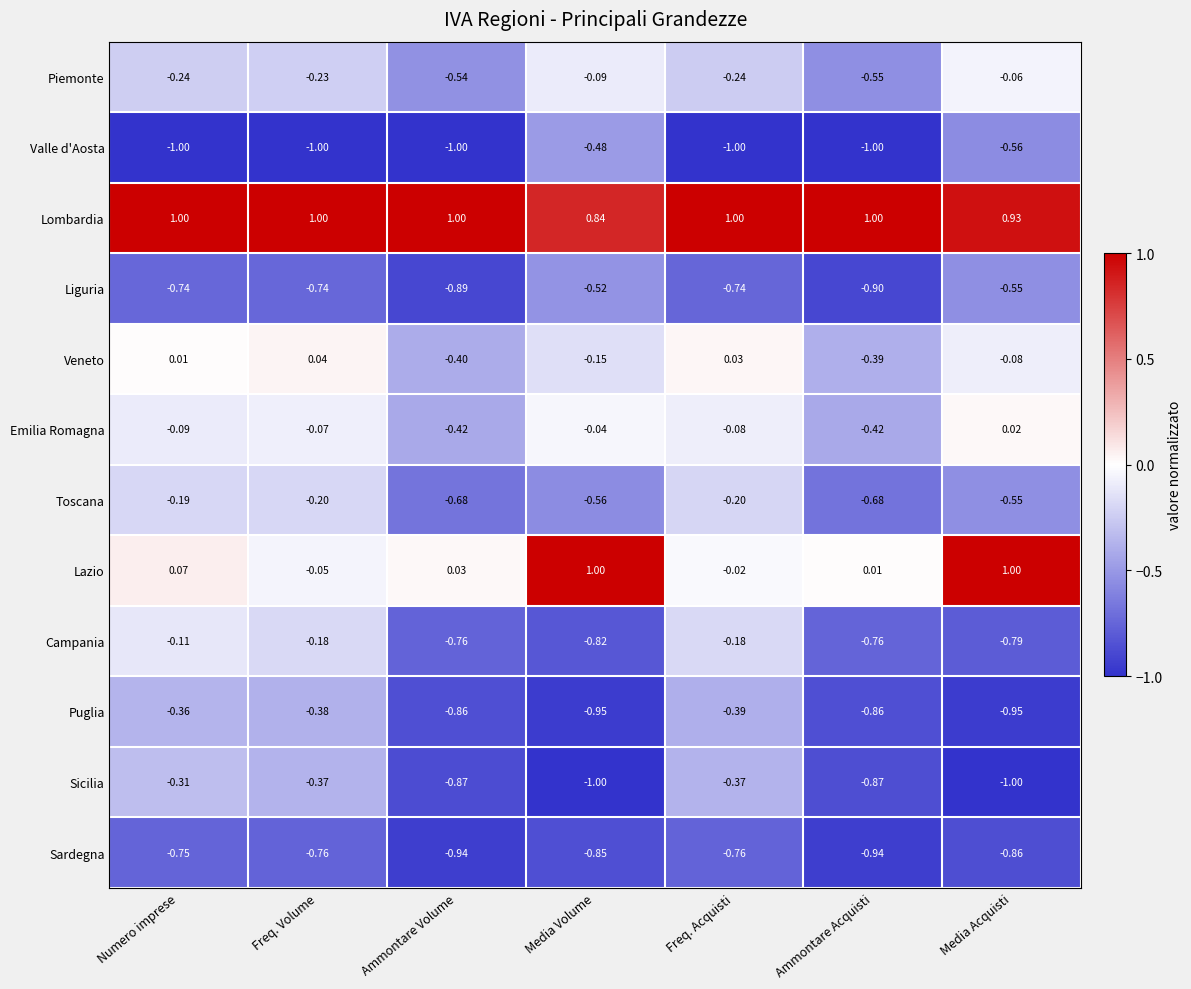

Which series has the widest spread of values?

Lazio